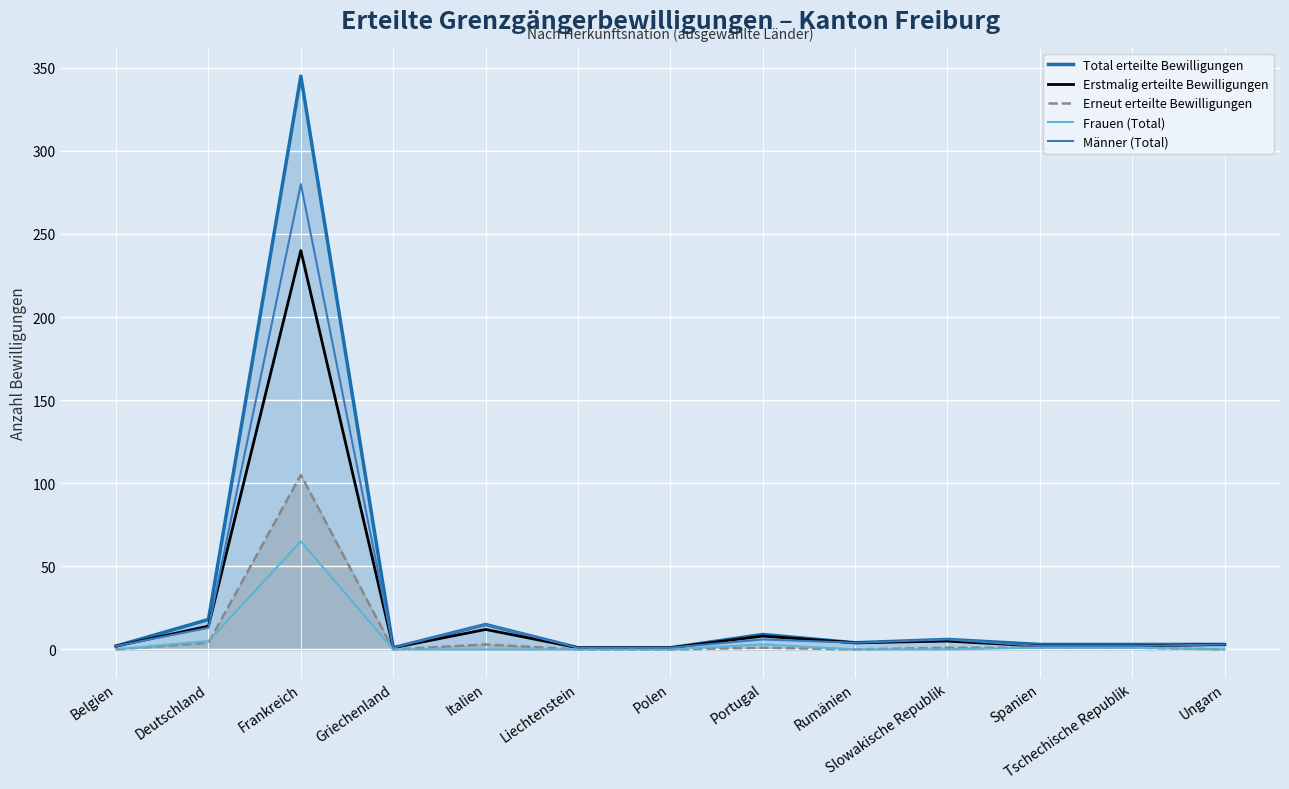

What value does the Erneut erteilte Bewilligungen series have at Deutschland, to the nearest 5?

5